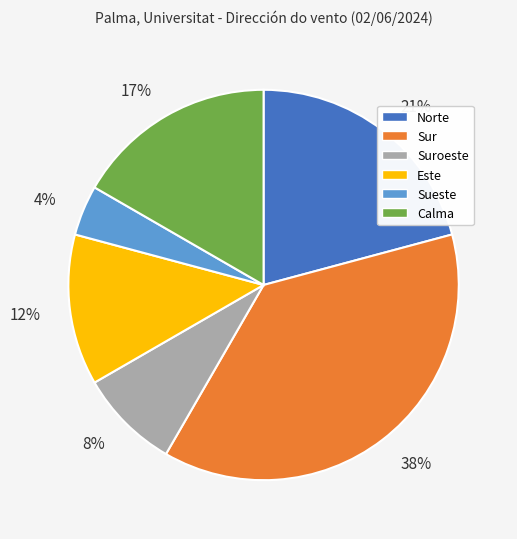

To the nearest percent, what is the average slice percentage?

17%